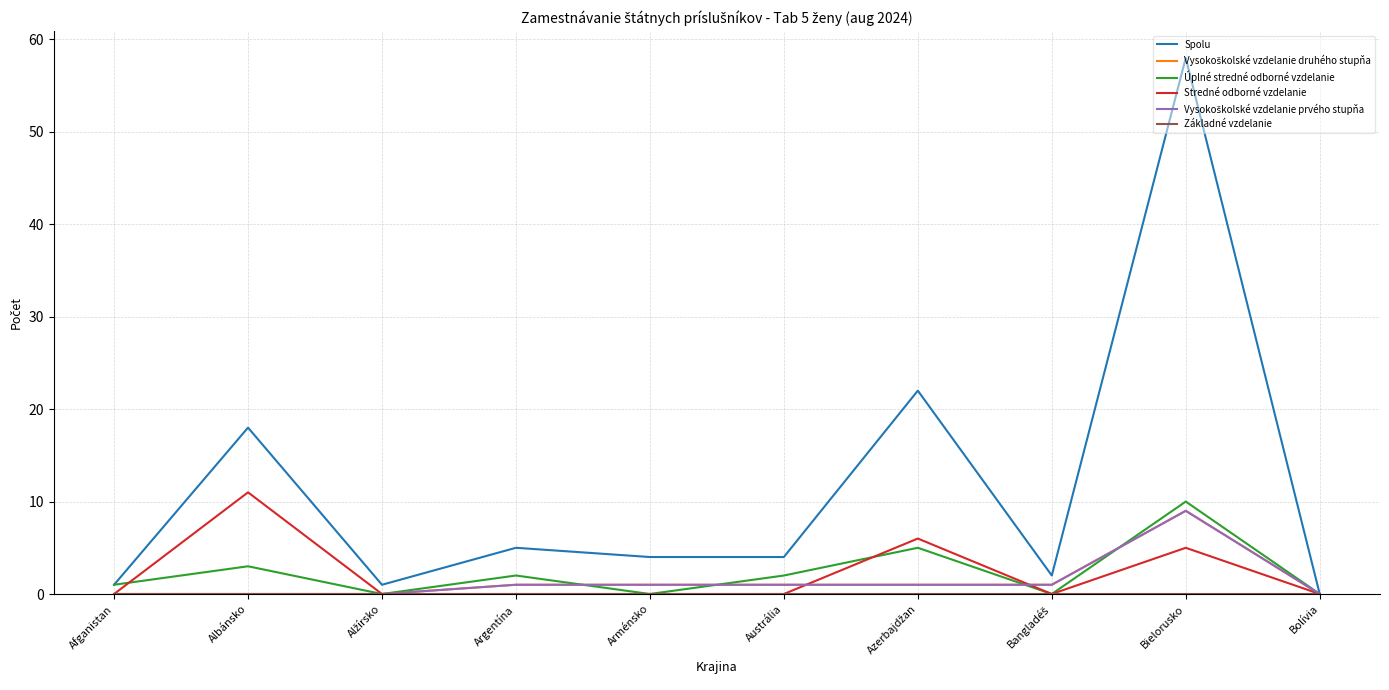

At which category is the sum across all series the highest?

Bielorusko